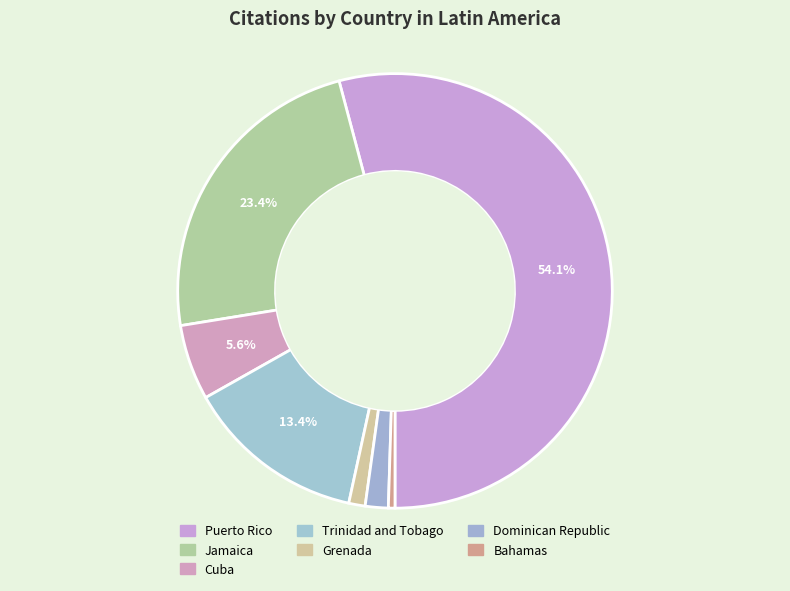

How much of the chart is everything except Puerto Rico?

45.9%